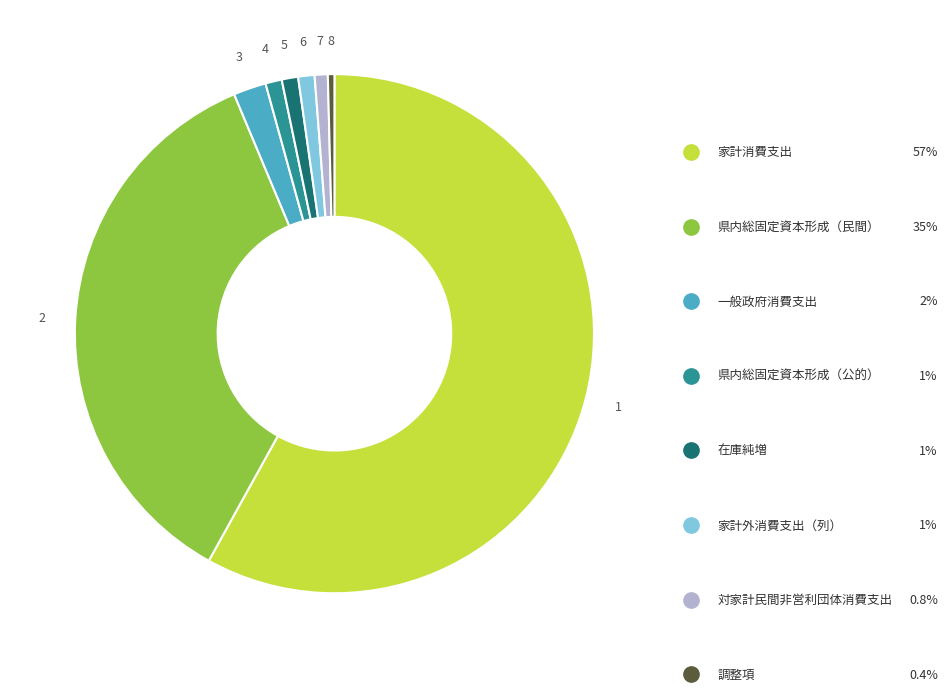

Does any single category account for the majority?

Yes